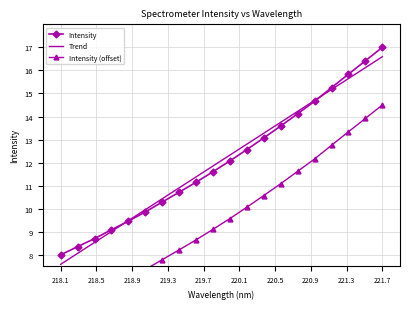

What is the maximum value for Intensity?

17.0